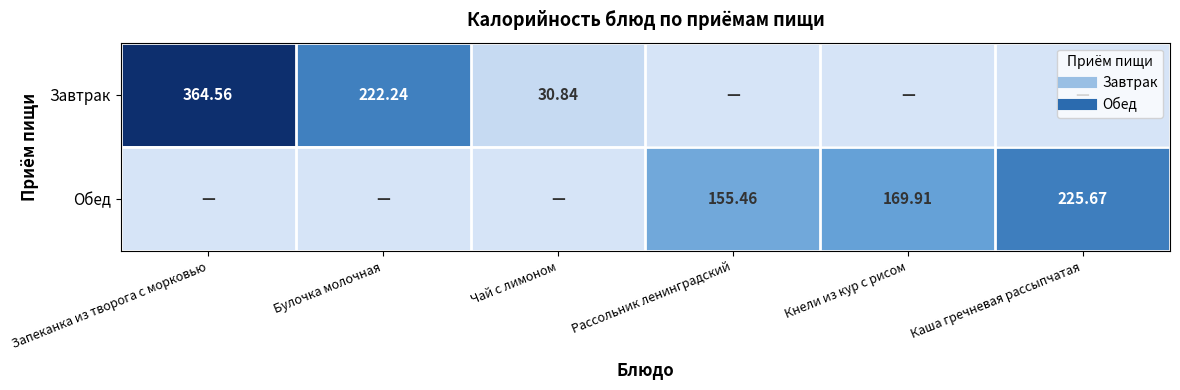

What is the spread (max minus min) of values at Запеканка из творога с морковью?

364.6